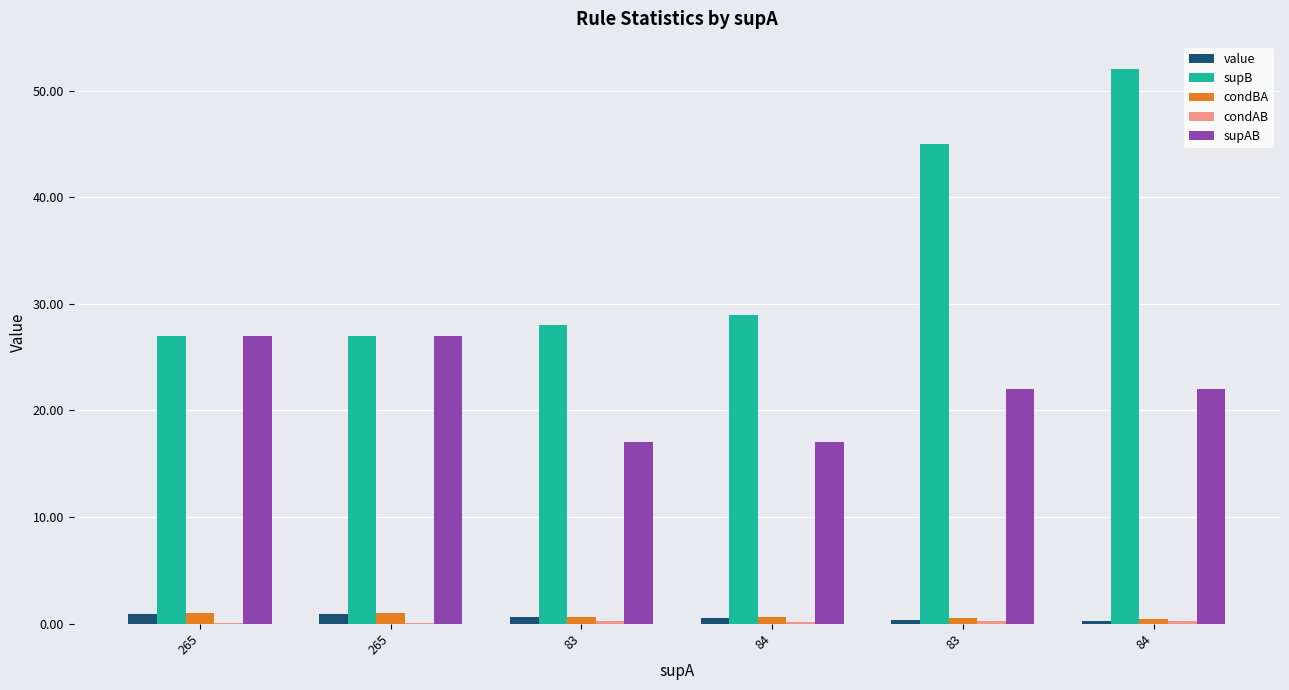

List the series in order of their peak value, lowest first.

condAB, value, condBA, supAB, supB